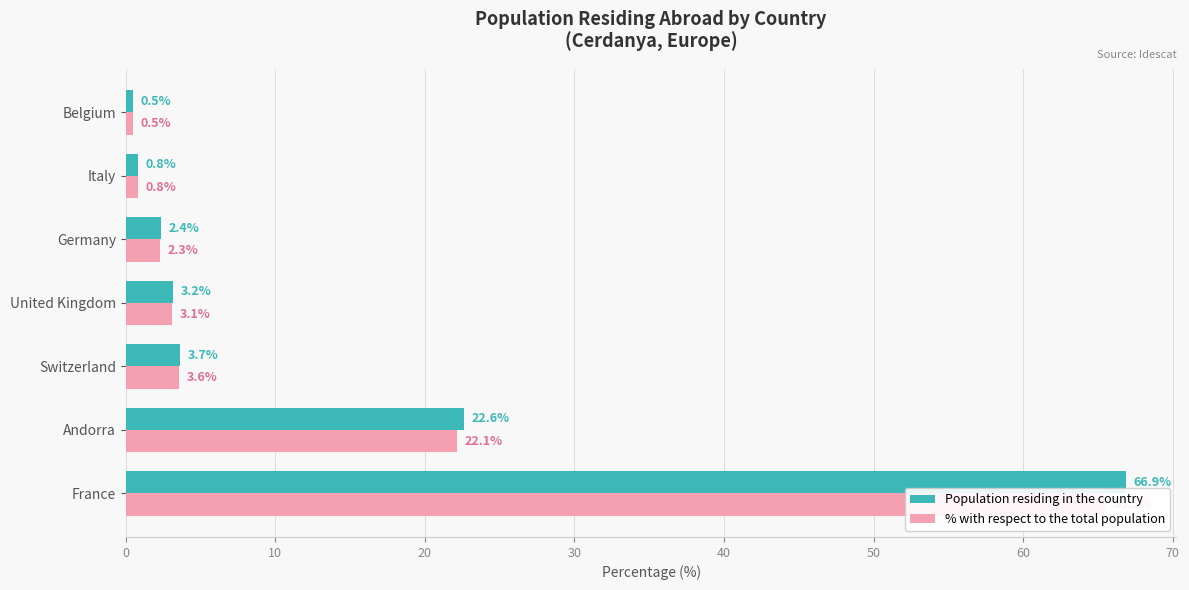

Which series has the widest spread of values?

Population residing in the country